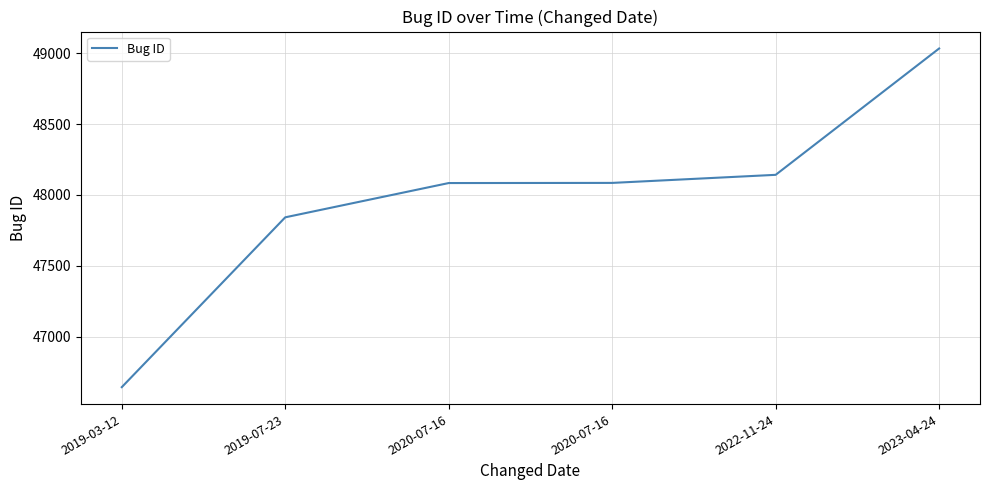

True or false: the data shows 69633 at 2023-04-24.

False